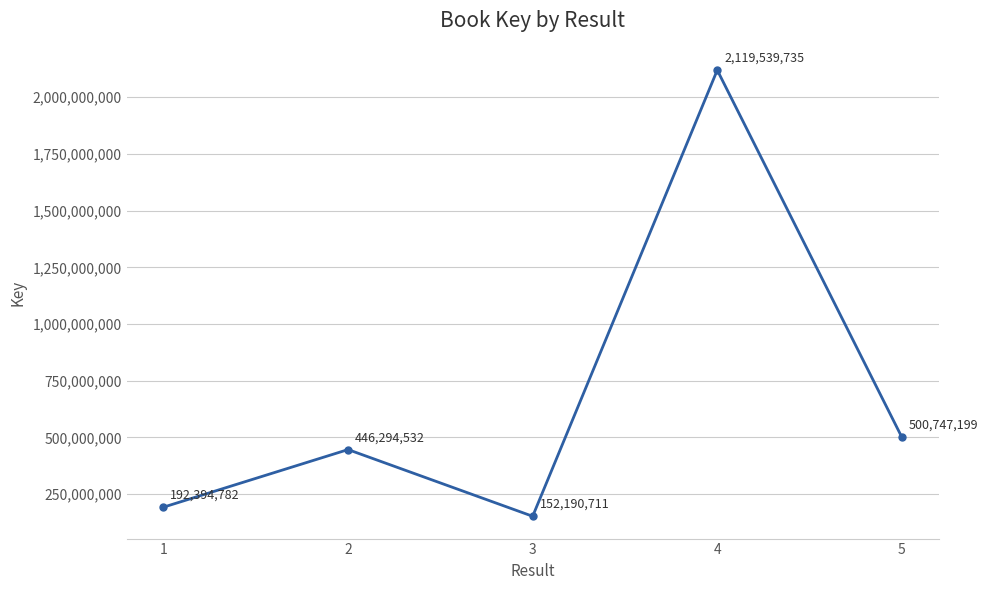

What is the value of the 1st point from the left?

192394782